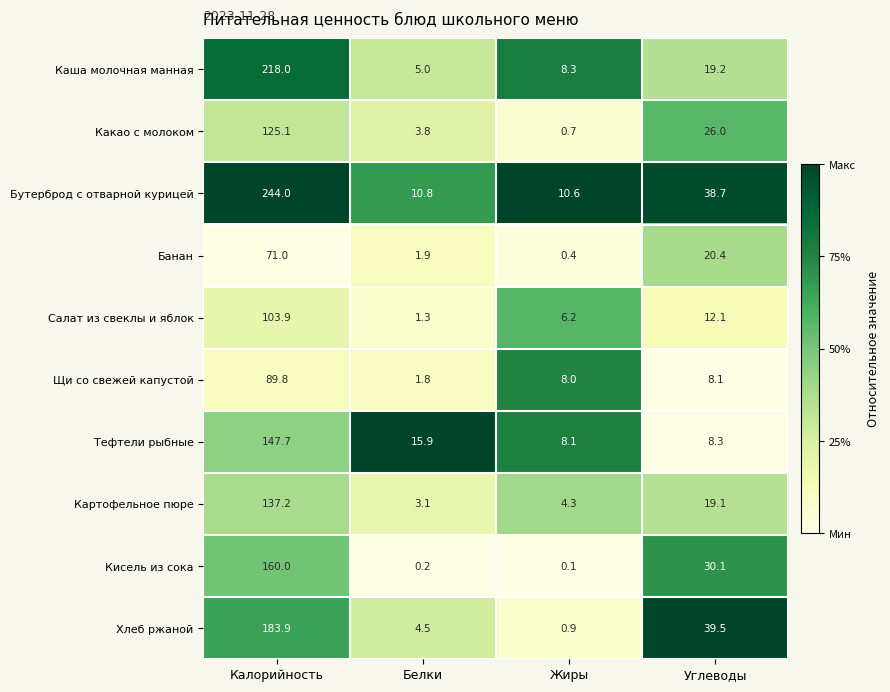

List the series in order of their peak value, lowest first.

Банан, Щи со свежей капустой, Салат из свеклы и яблок, Какао с молоком, Картофельное пюре, Тефтели рыбные, Кисель из сока, Хлеб ржаной, Каша молочная манная, Бутерброд с отварной курицей